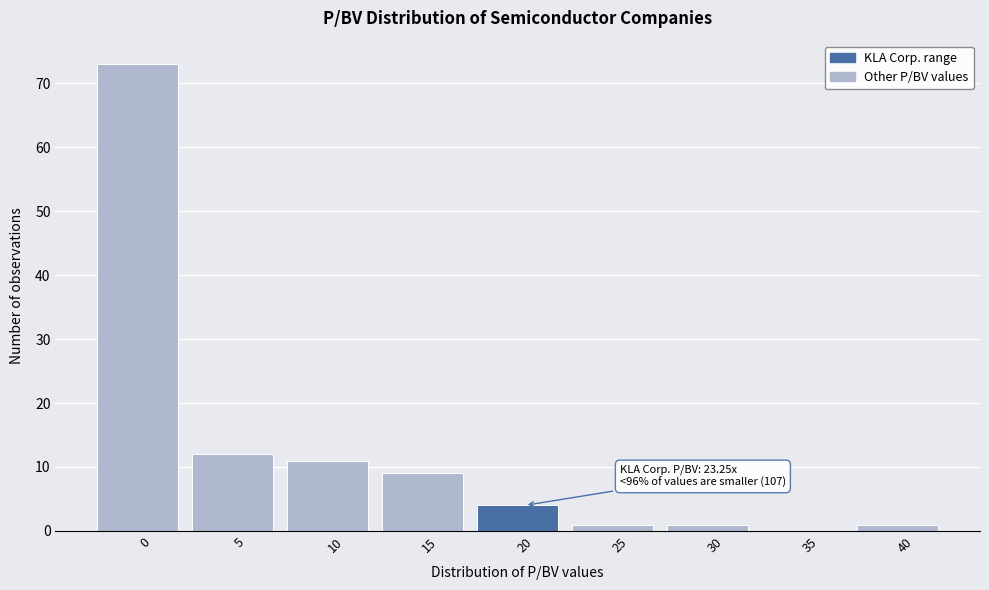

Reading left to right, what are all the values shown in this chart?

0=73	5=12	10=11	15=9	20=4	25=1	30=1	35=0	40=1